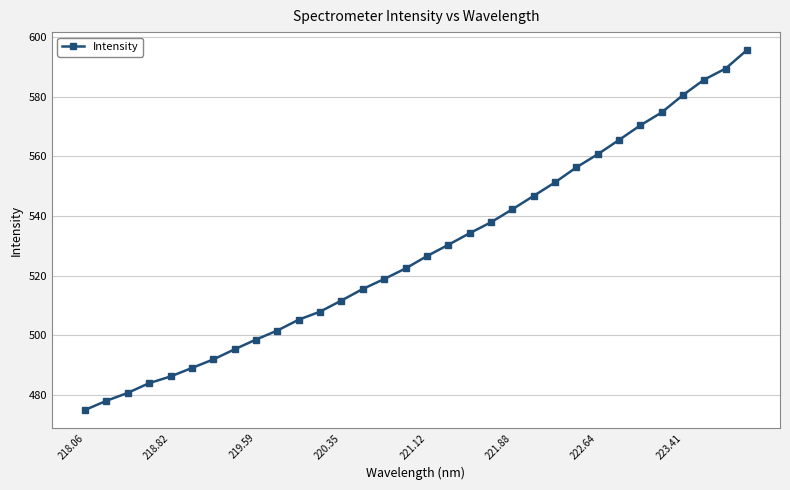

How many values exceed 526?

16